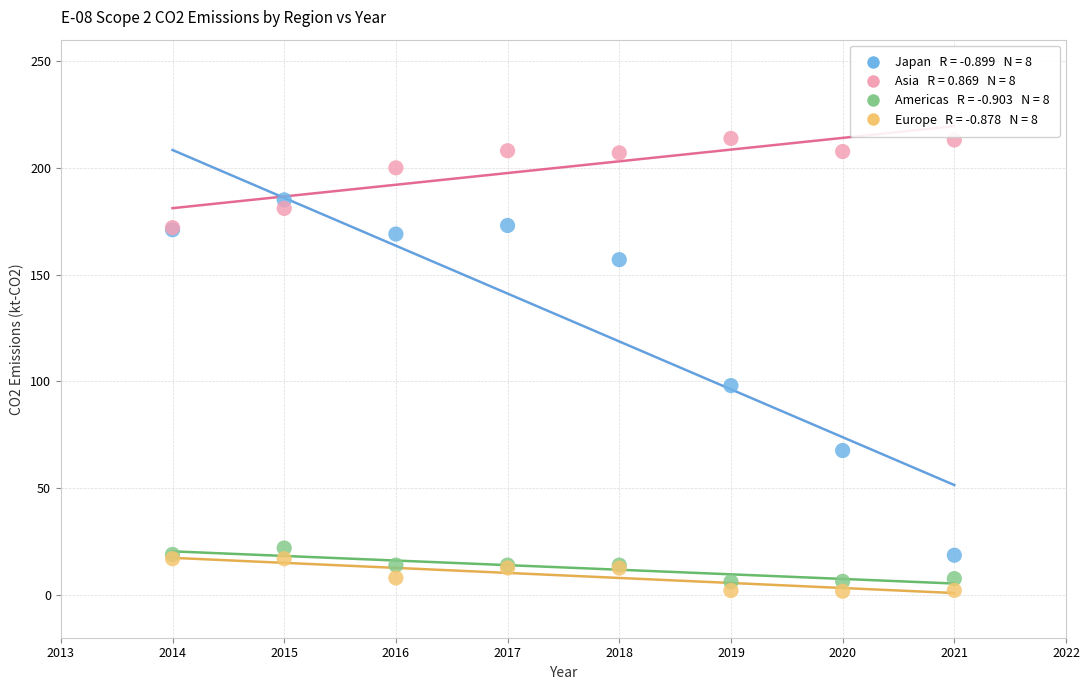

Across all series, what Y value is closest to 107?

98.0